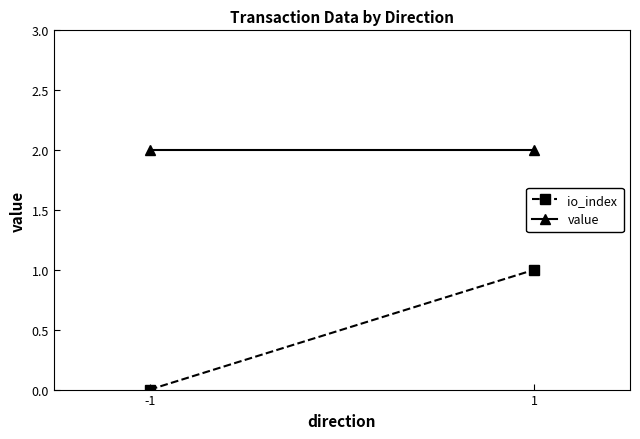

Which category has the highest value across all series?

-1